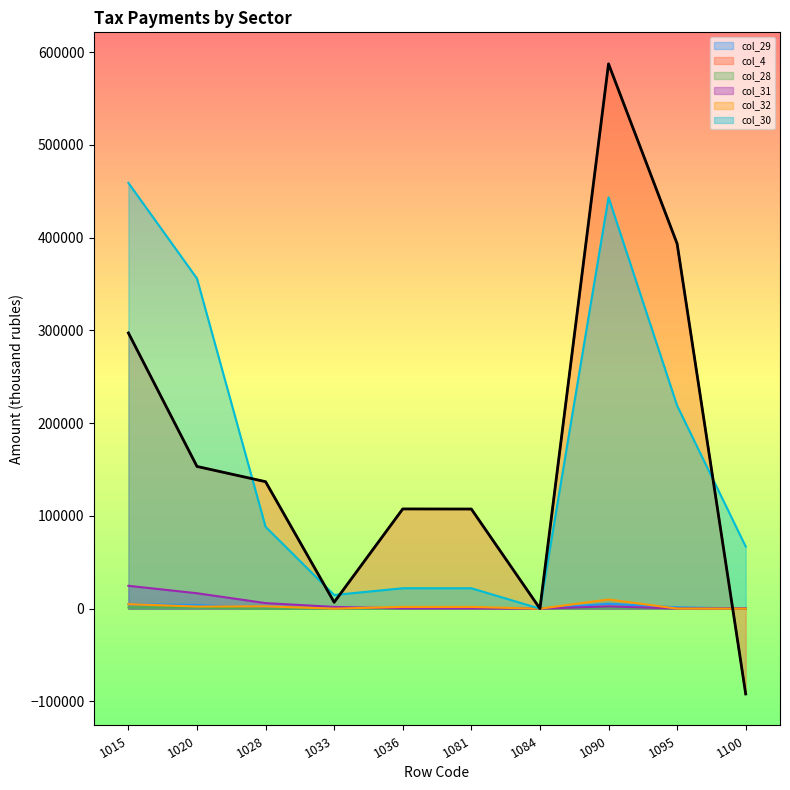

At which category does col_31 reach its first local peak?

1090